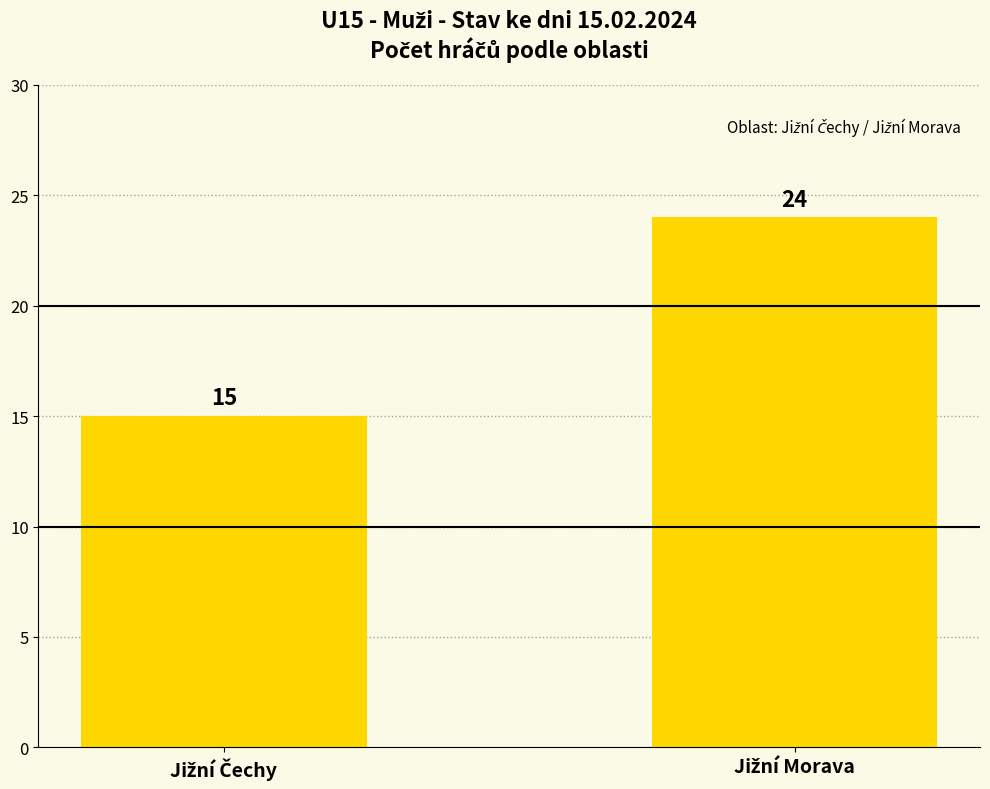

What is the difference between the maximum and minimum values?

9